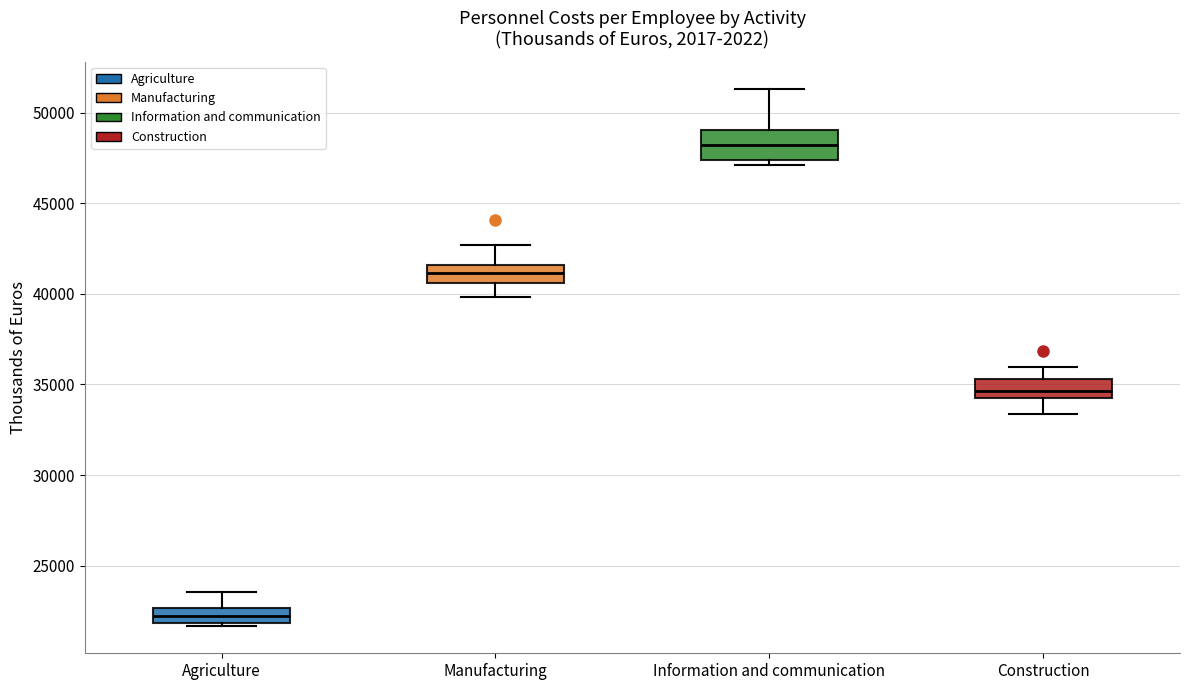

Reading left to right, transcribe this box plot: for each box, give where its median line is, the range the box spans, and where its two whiskers end, as read against the y-axis. The values are not printed on the chart, so give them approximately, as read against the axis.

Agriculture: median 22000 (inside the box), box 22000 to 22500, whiskers 21500 to 23500
Manufacturing: median 41000, box 40500 to 41500, whiskers 40000 to 42500
Information and communication: median 48000, box 47500 to 49000, whiskers 47000 to 51500
Construction: median 34500 (inside the box), box 34500 to 35500, whiskers 33500 to 36000